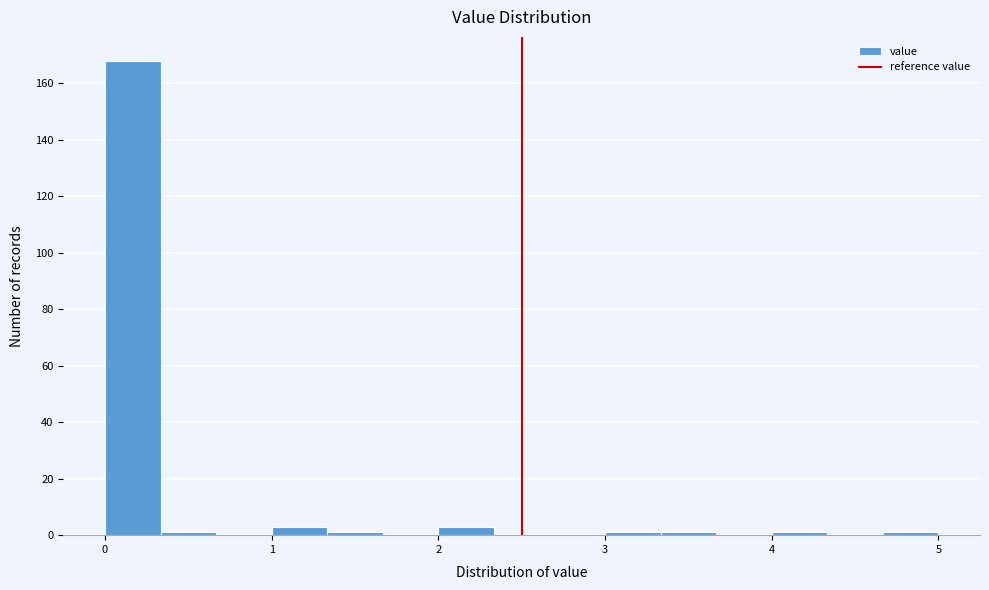

Read against the x-axis, roughly where is the centre of the tallest bar?

0.2